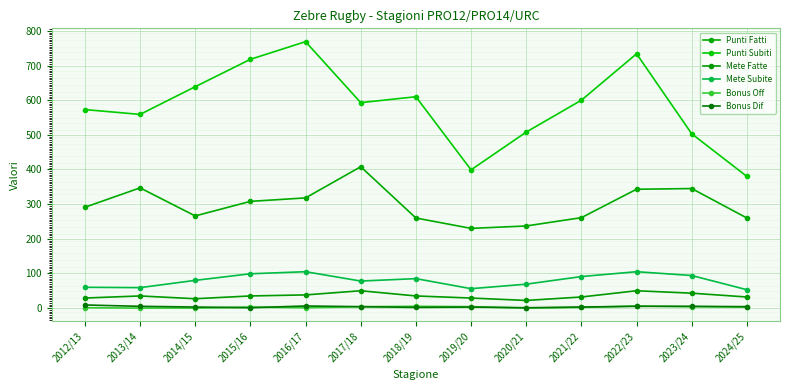

What is the maximum value for Mete Subite?

105